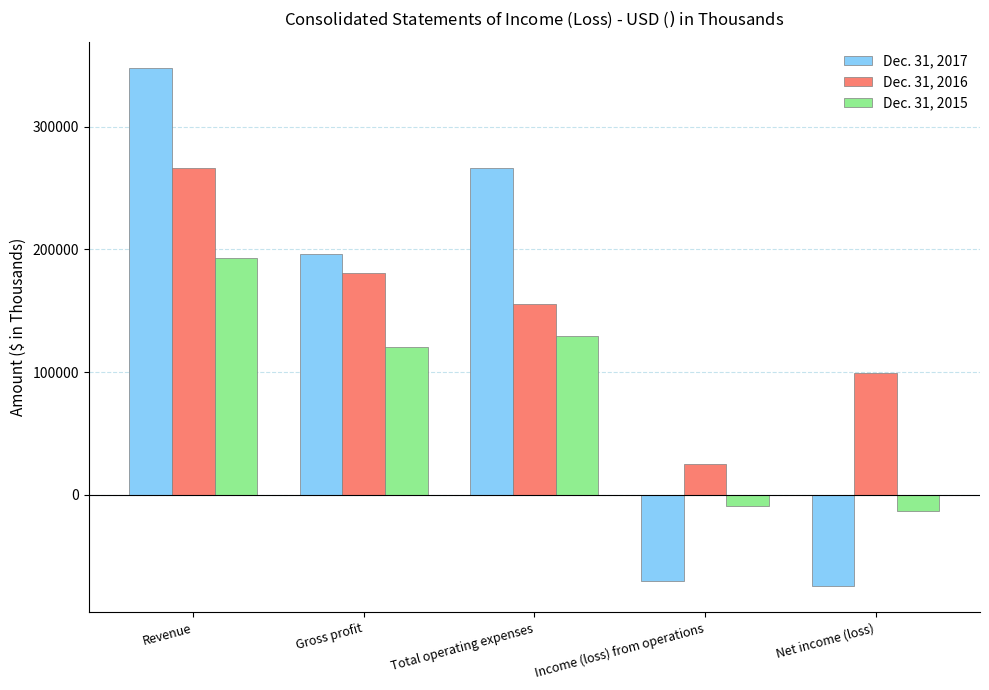

What is the average value of the Dec. 31, 2017 series?

133261